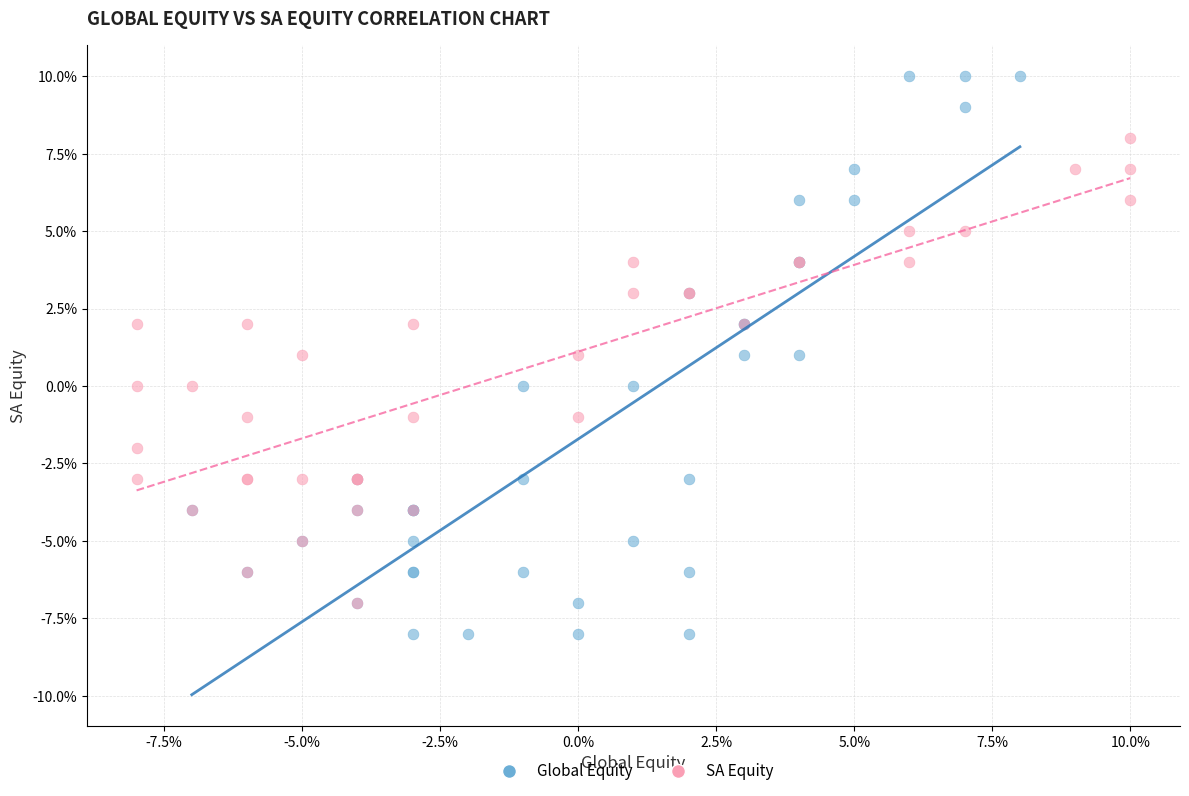

Which series has the widest spread of Y values?

Global Equity